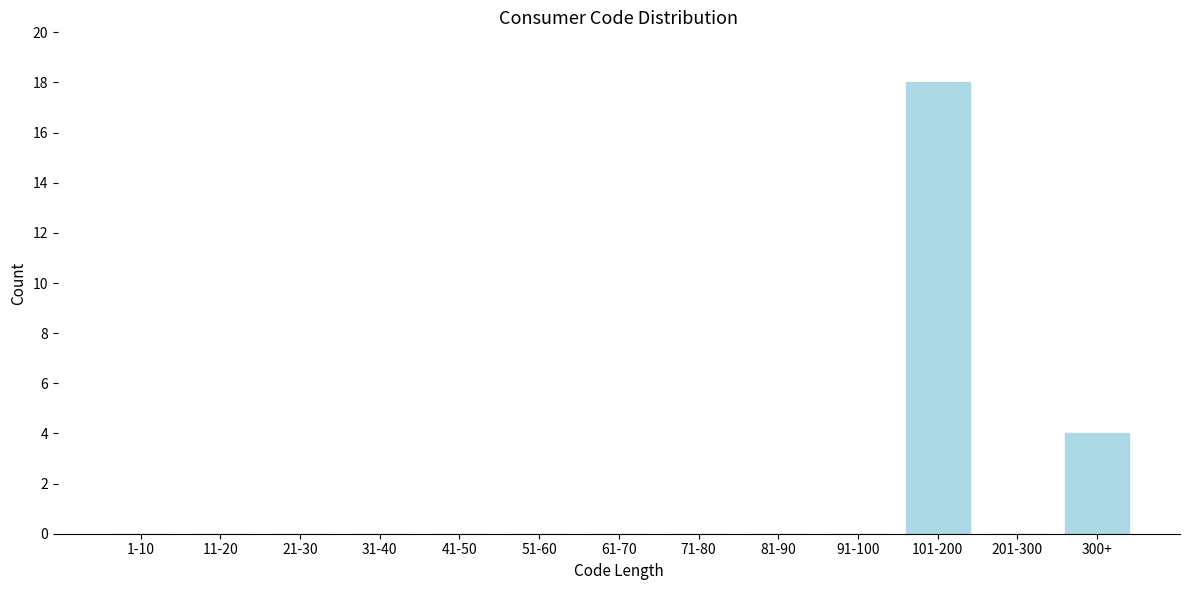

Reading right to left, list all the values displayed in this chart.

300+=4	201-300=0	101-200=18	91-100=0	81-90=0	71-80=0	61-70=0	51-60=0	41-50=0	31-40=0	21-30=0	11-20=0	1-10=0